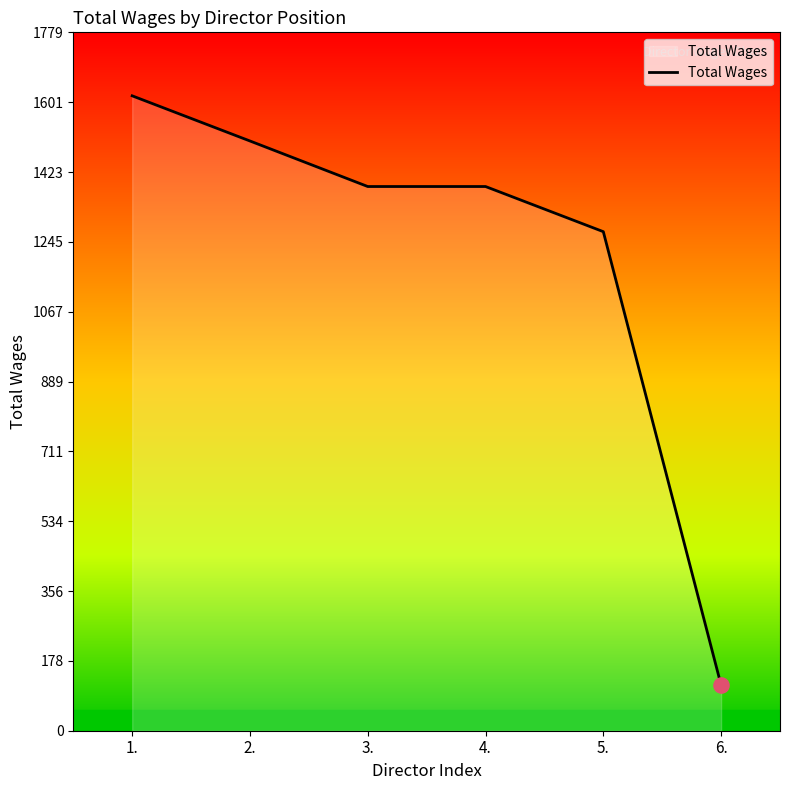

What is the change in value from 2. to 5.?

-231